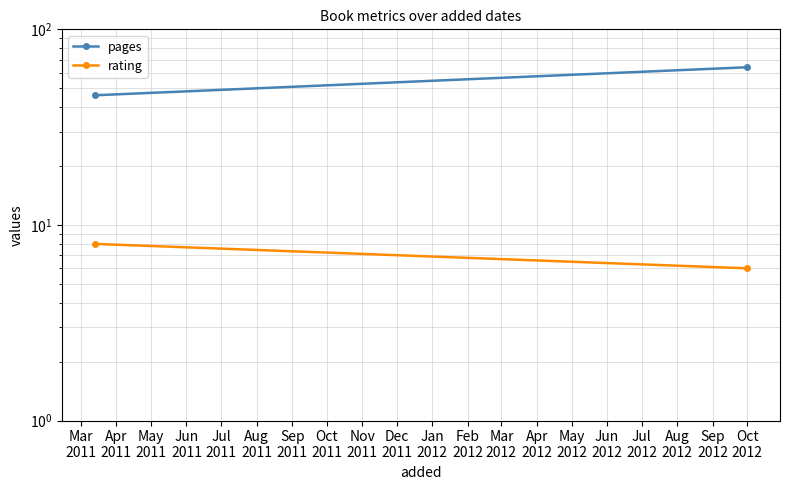

Reading left to right, extract all data points from this chart.

pages: 46	64
rating: 8	6